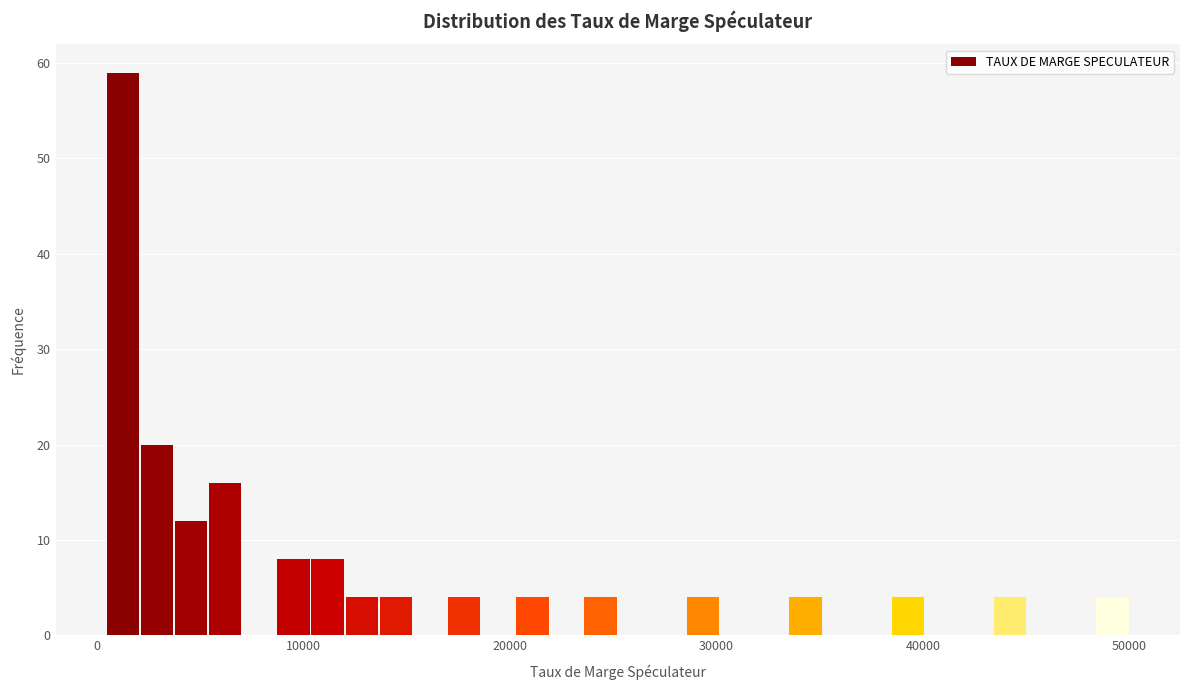

Around what value on the x-axis is the tallest bar? Give the approximate position of its centre, as read against the axis.

1000